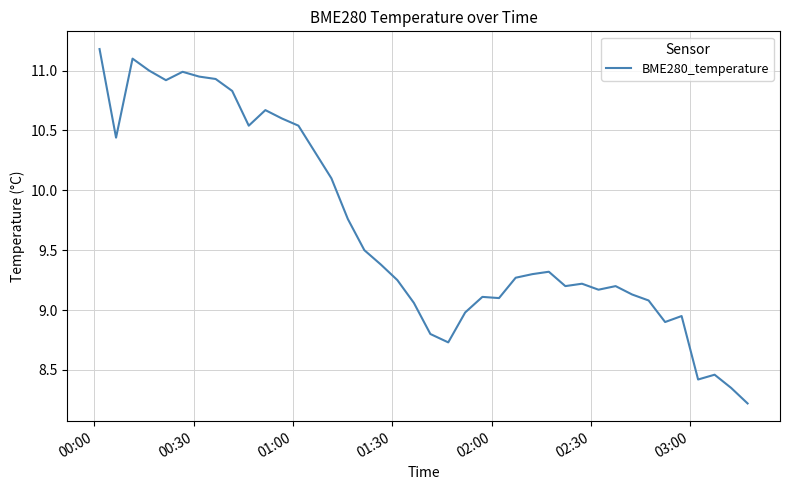

What is the difference between the maximum and minimum values?

3.0